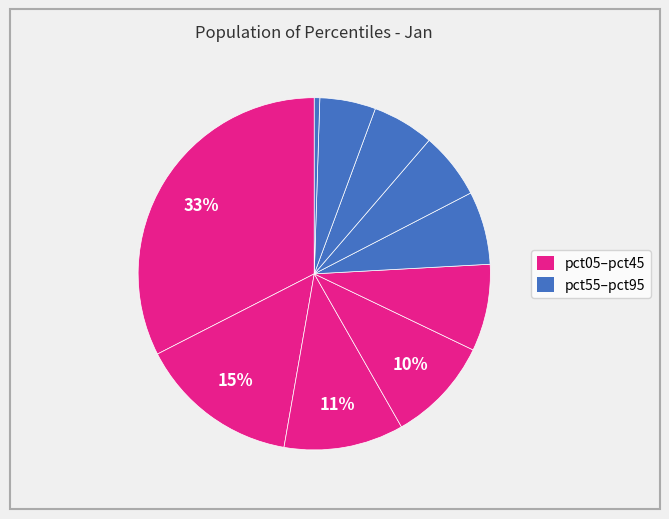

Is there a majority slice in this chart?

No